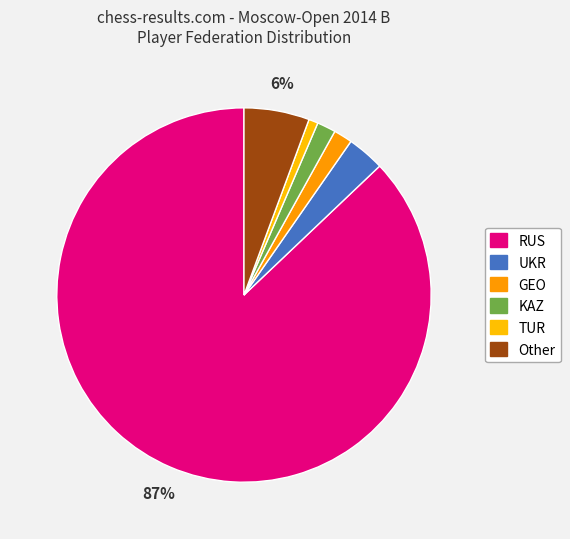

How many slices are in this pie chart?

6